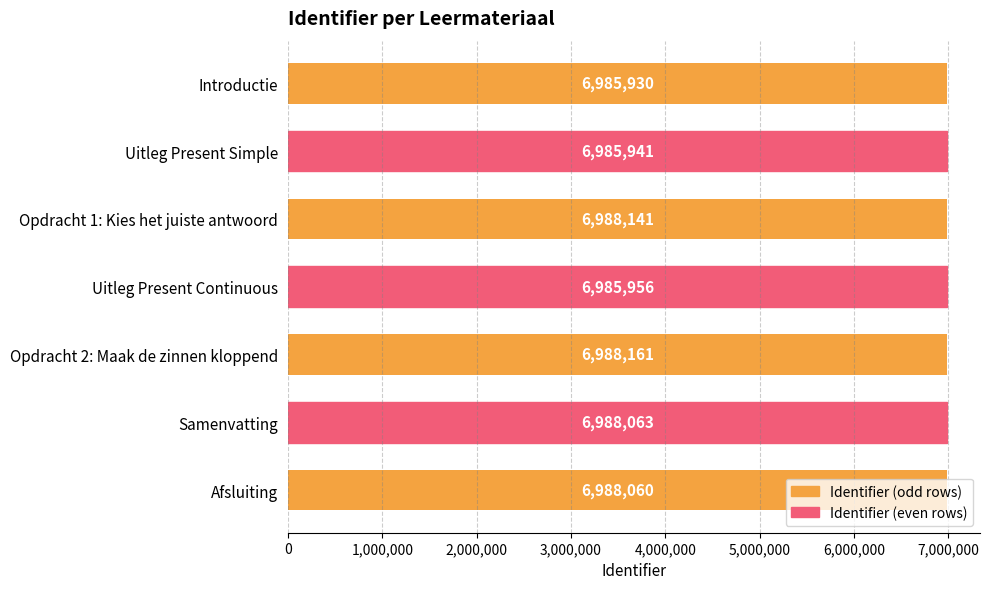

What is the maximum value shown in the chart?

6988161